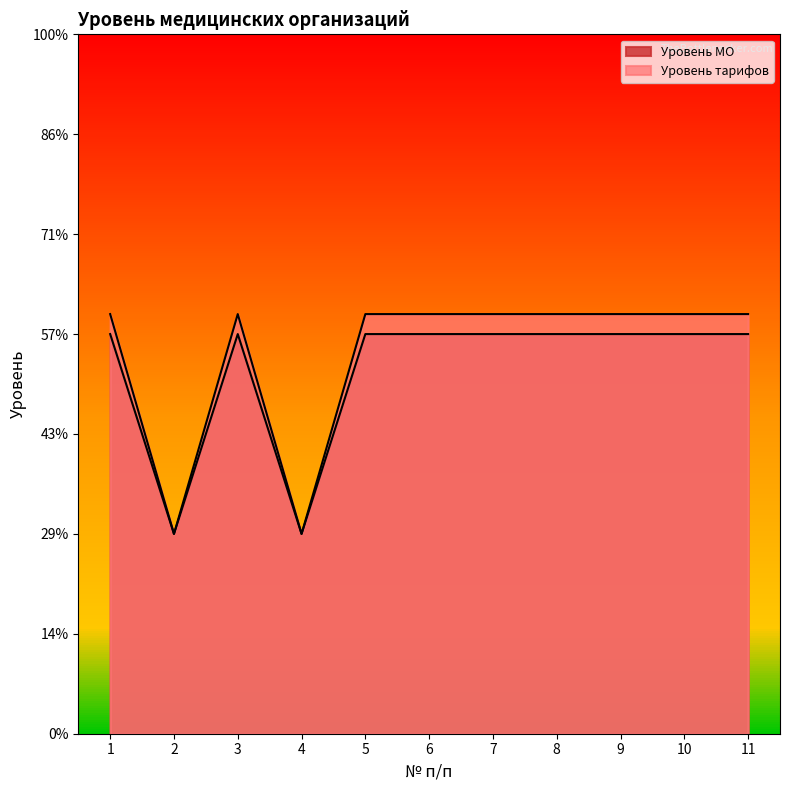

Which series has the widest spread of values?

Уровень тарифов